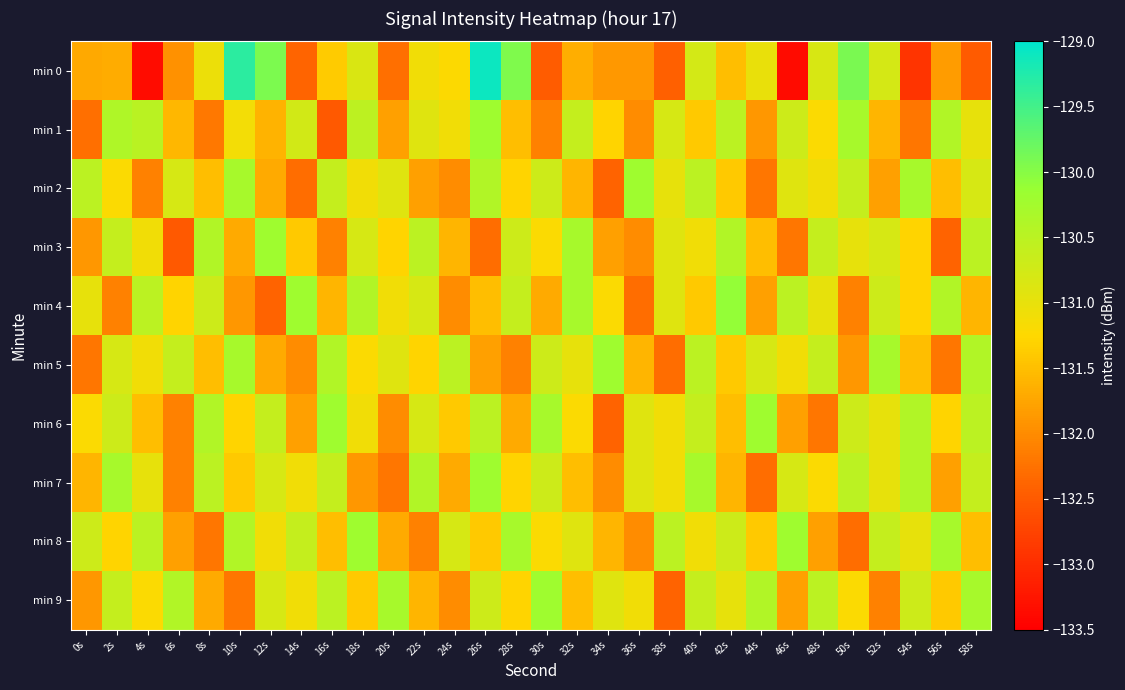

Rank the series by their maximum value, from lowest to highest.

min 1, min 2, min 3, min 5, min 6, min 7, min 8, min 9, min 4, min 0